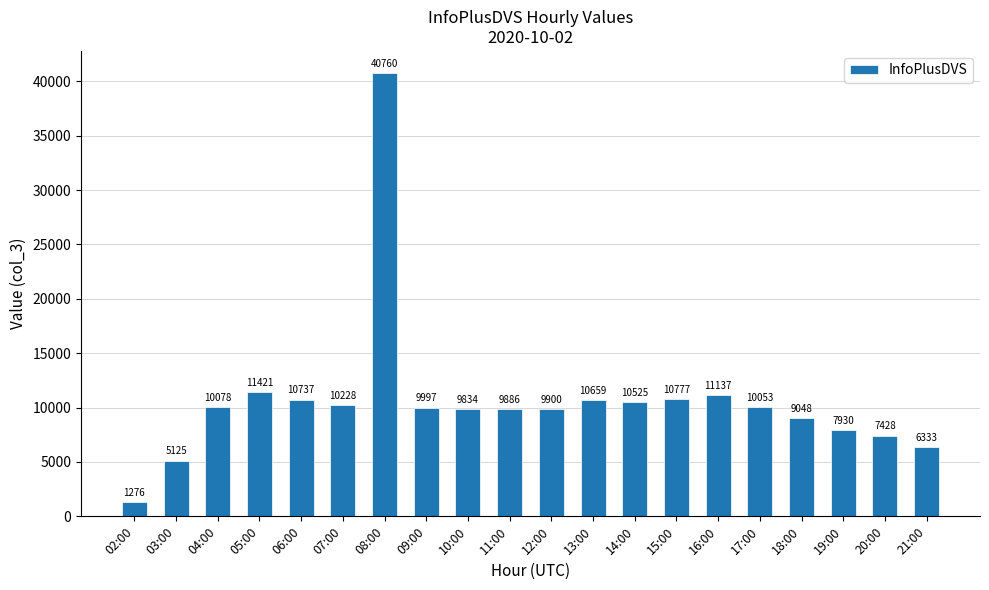

Where is the data nearest to the value 21018?

05:00